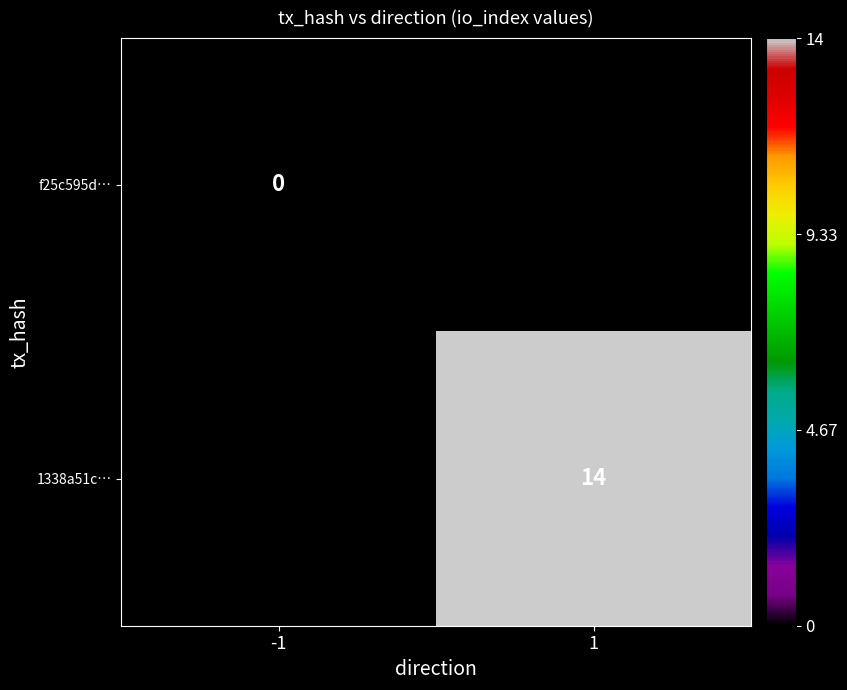

Is the value of f25c595d… at -1 greater than the value of 1338a51c… at 1?

No